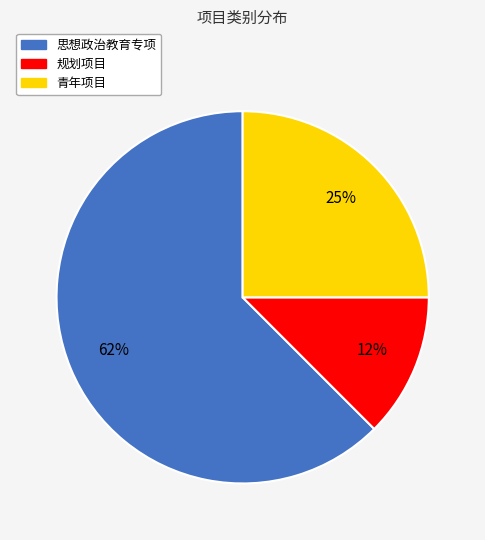

To the nearest percent, what is the average slice percentage?

33%